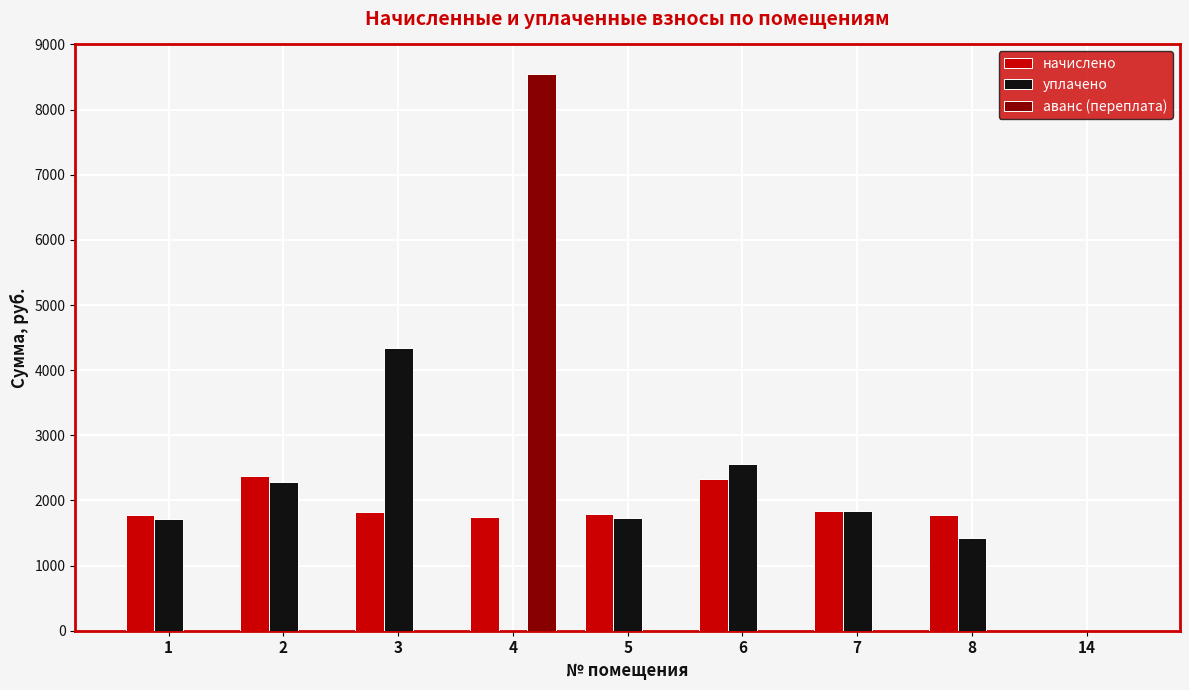

Is the value of аванс (переплата) at 2 greater than the value of начислено at 4?

No